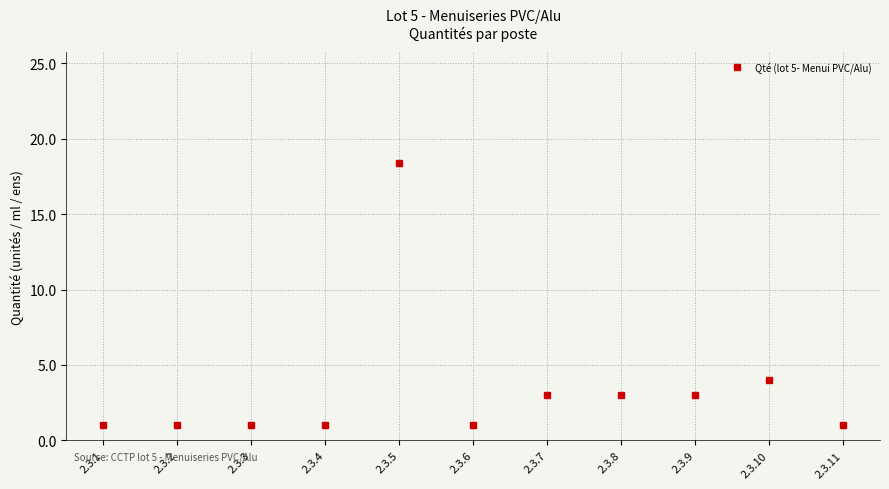

What is the average value?

3.4